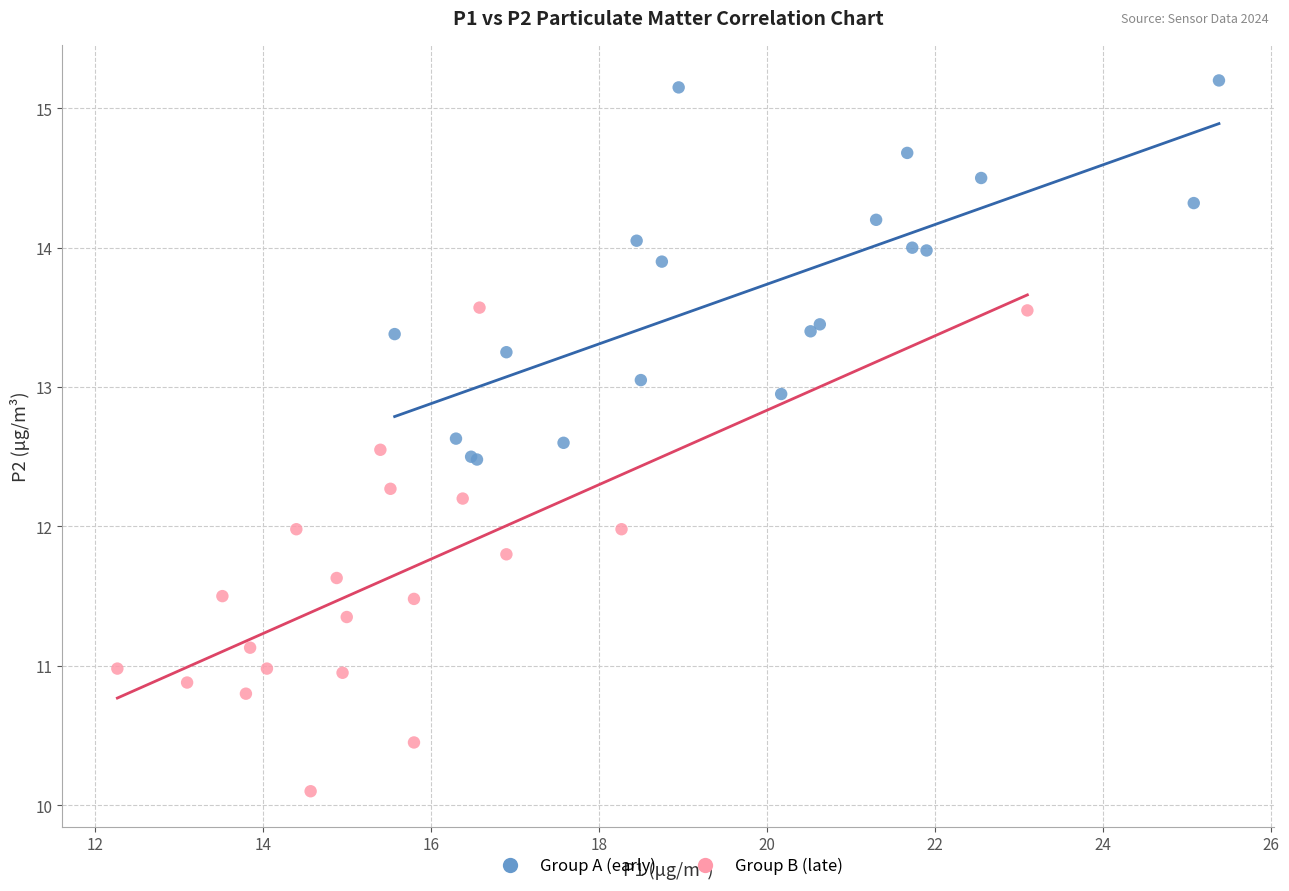

What are all the series names shown in the legend?

Group A (early), Group B (late)